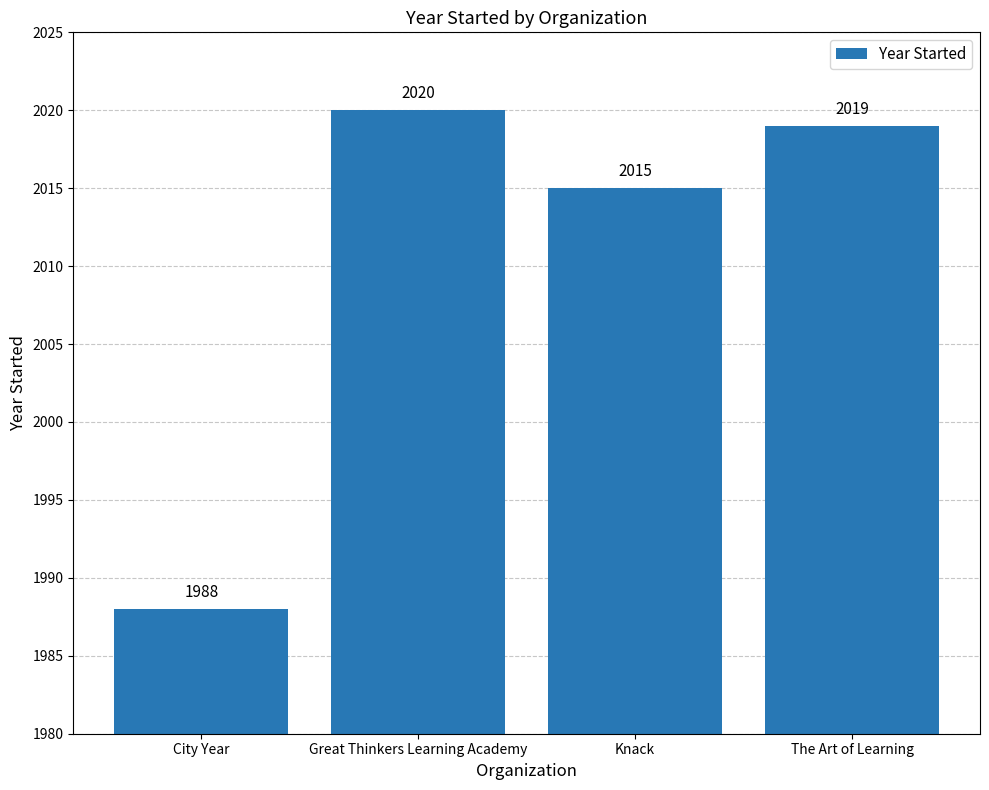

Which label corresponds to the smallest value in the chart?

City Year